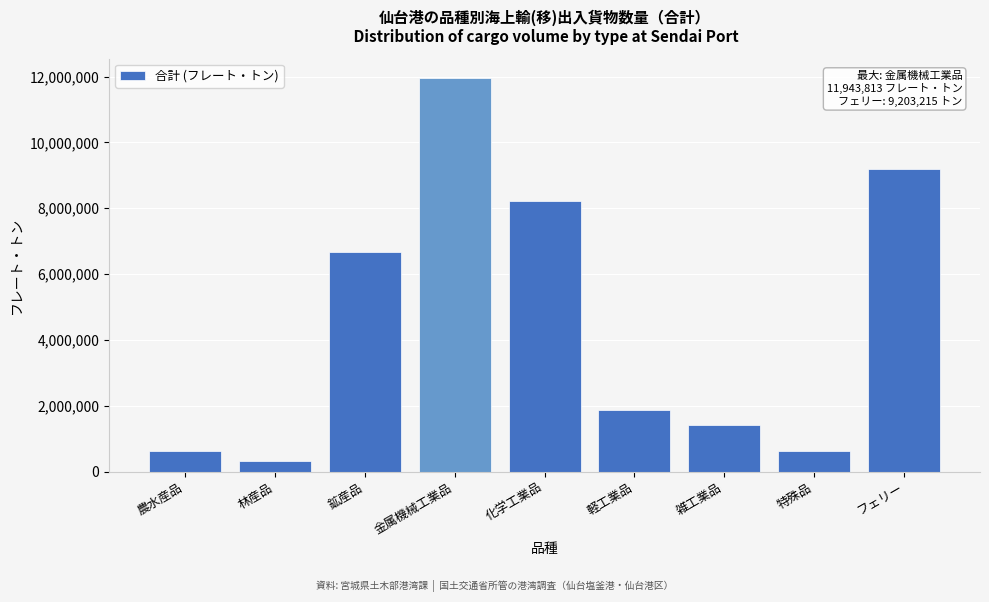

Where is the data nearest to the value 6139804?

鉱産品